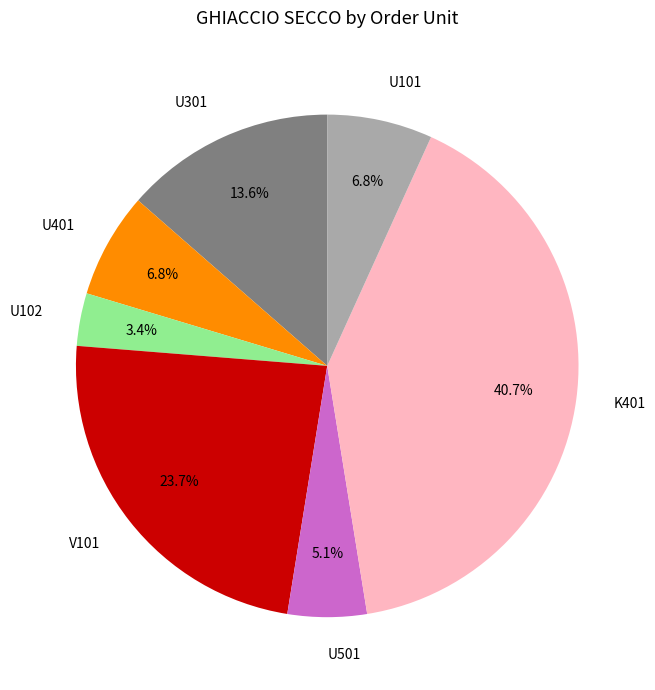

Do U301 and U401 together represent more than half of the pie?

No